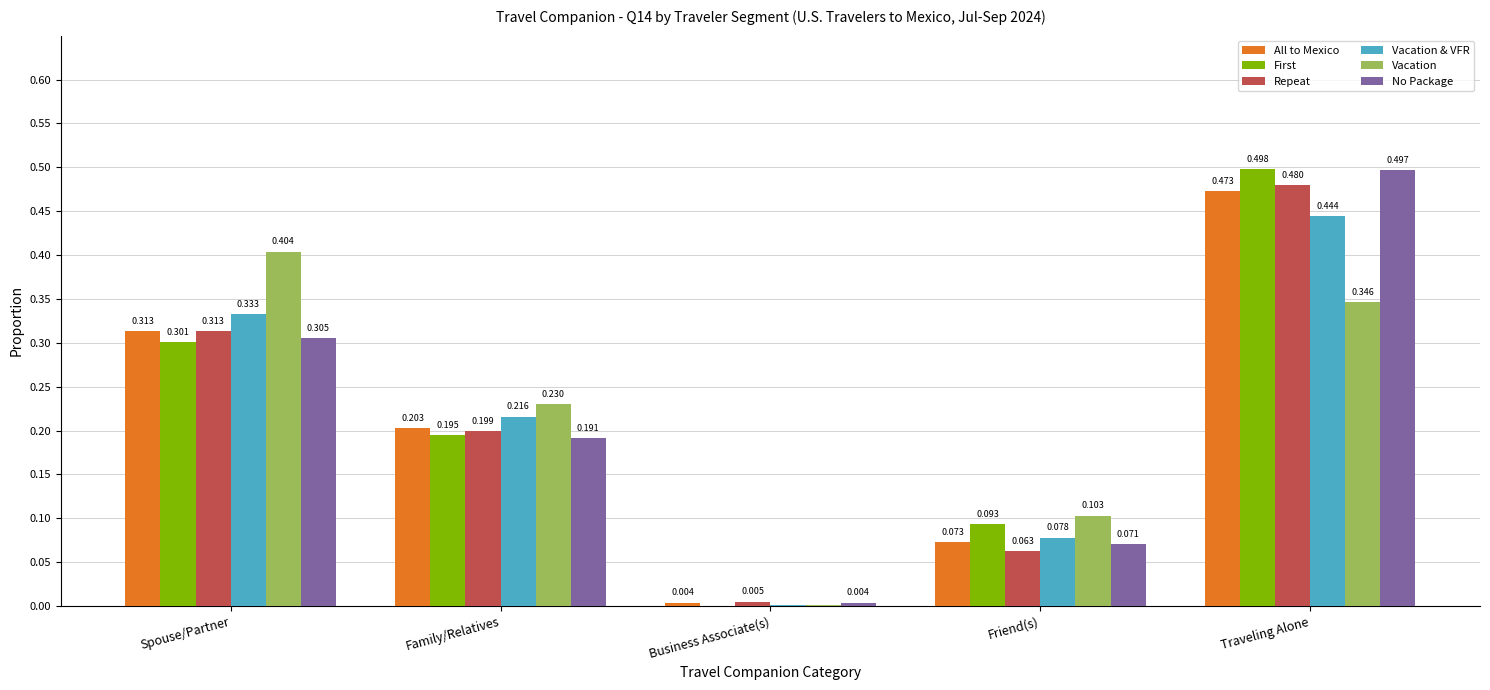

Which series changed the most between Family/Relatives and Friend(s)?

Vacation & VFR